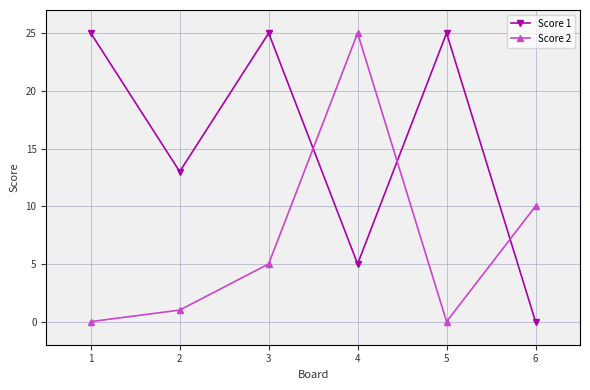

Between which two adjacent categories do Score 1 and Score 2 first intersect?

3 and 4